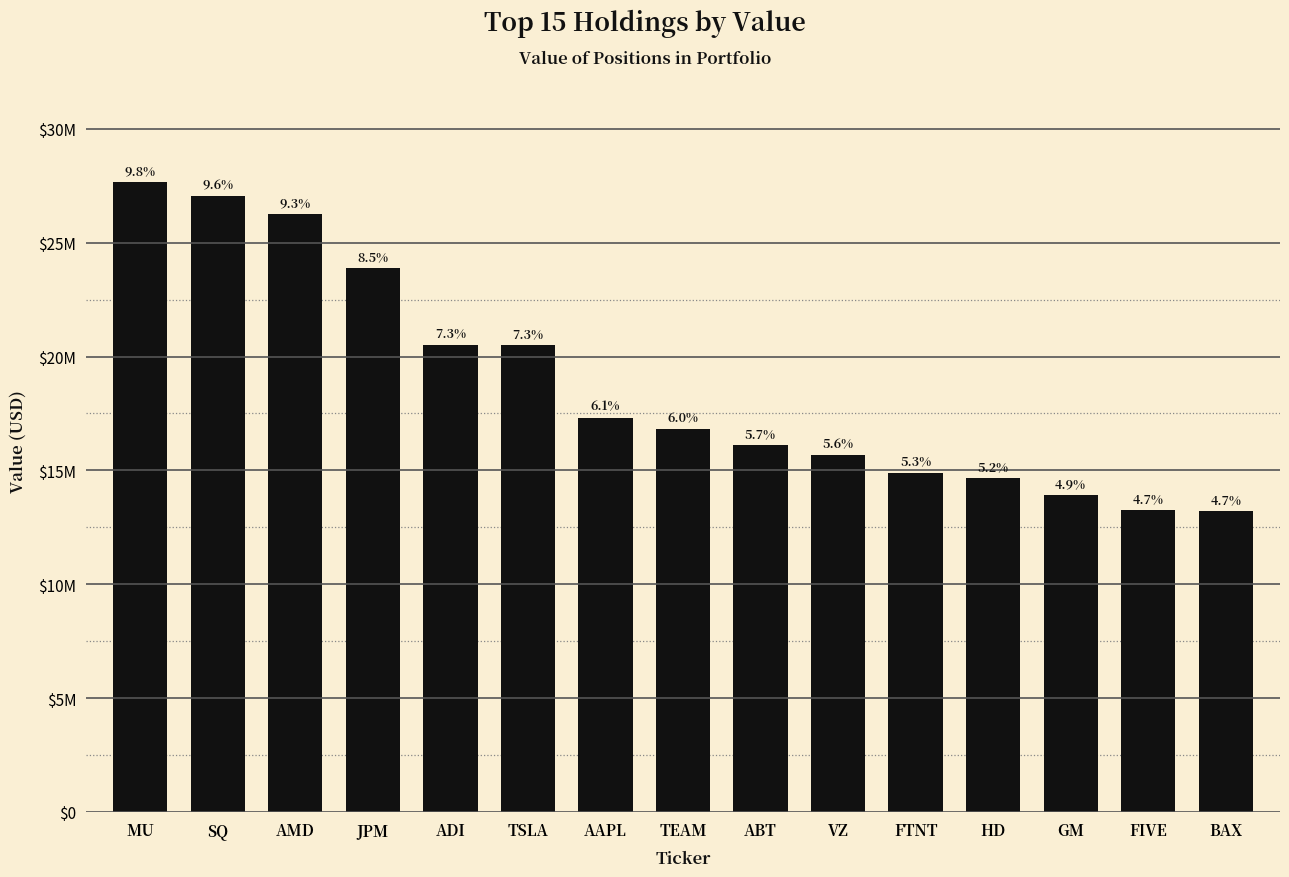

Reading right to left, extract all data points from this chart.

13208000	13273000	13898000	14682000	14904000	15673000	16098000	16812000	17320000	20494000	20526000	23888000	26251000	27051000	27652000